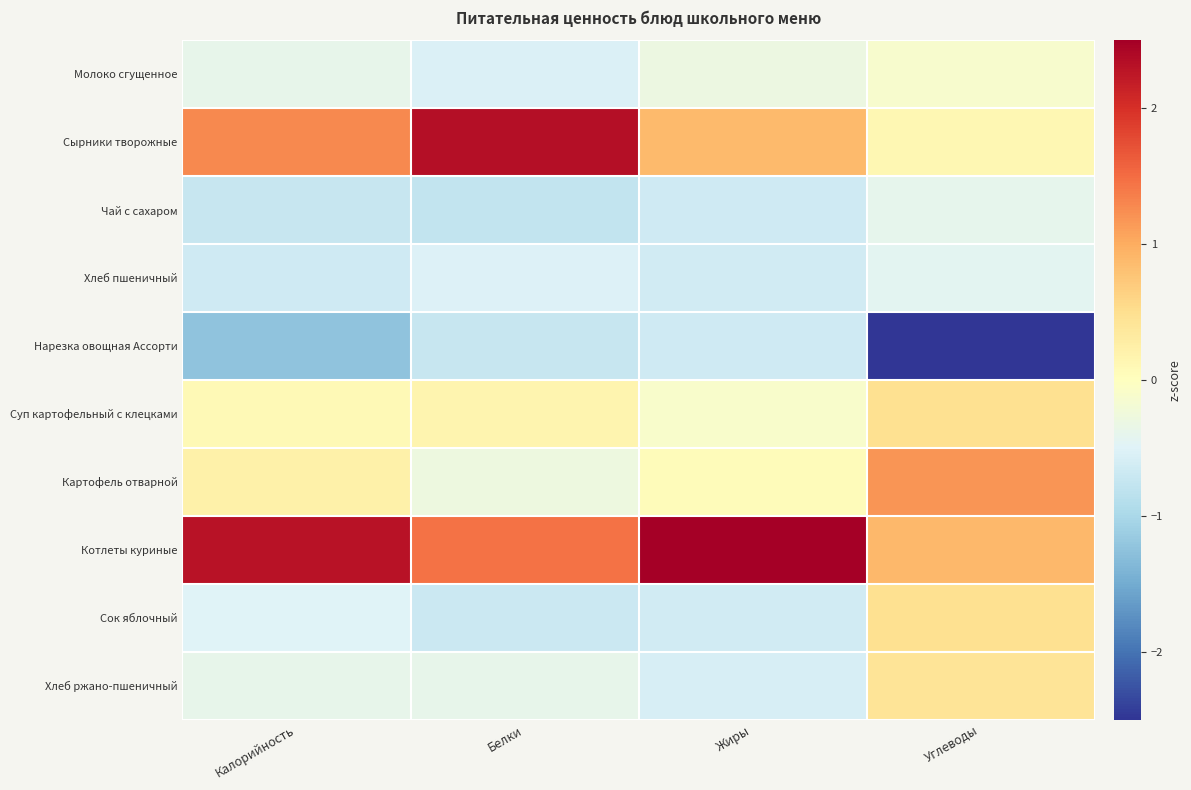

How many distinct data groups are displayed?

10